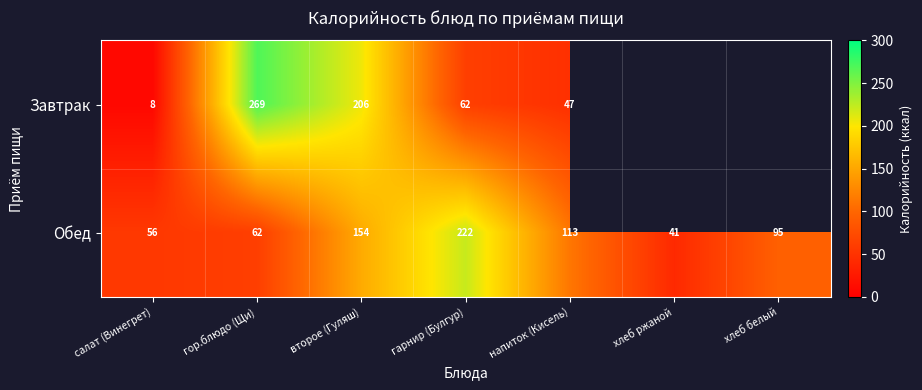

True or false: Обед has a value of 75.7 at напиток (Кисель).

False